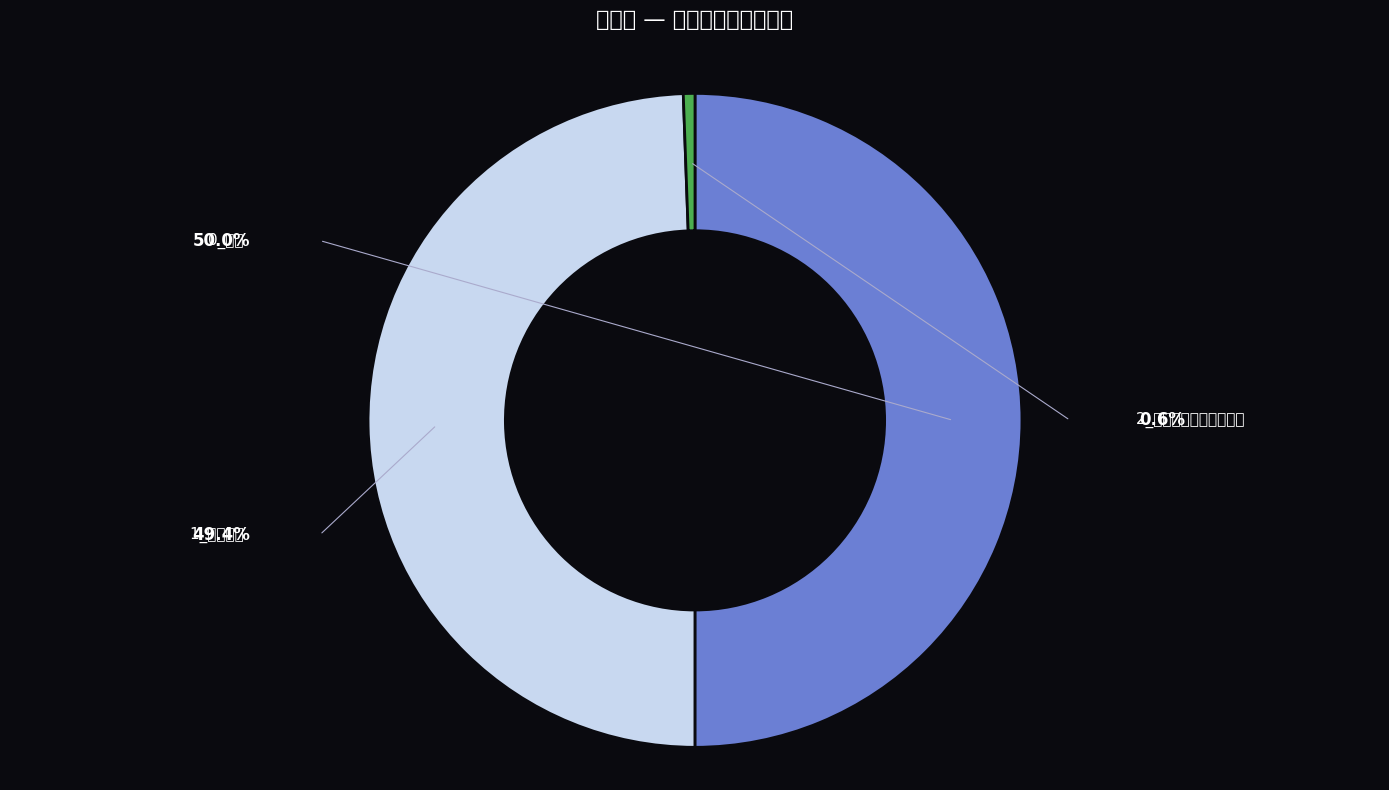

To the nearest percent, what is the combined percentage of 2_店舗その他の併用住宅 and 1_専用住宅?

50%